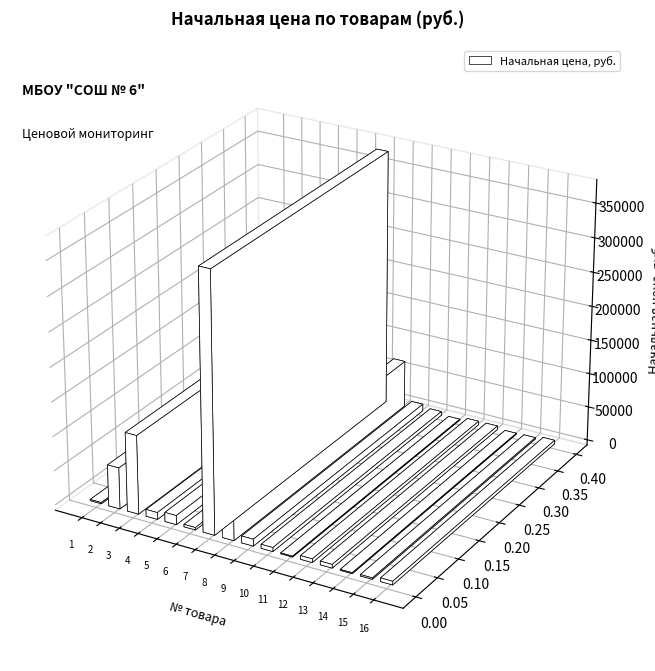

Reading left to right, what are all the values shown in this chart?

Чай=1713.5	Крупа гречневая=60300.0	Крупа рис=114829.0	Крупа манная=10000.8	Крупа пшеничная=13320.0	Крупа перловая=3513.8	Яйцо куриное=375840.0	Масло растительное=68897.4	Крупа геркулес=10022.3	Пшено=5812.8	Лавровый лист=1233.0	Укроп сушеный=5281.2	Петрушка сушеная=5281.2	Крупа фасоль=1375.0	Крупа горох=1998.2	Зефир=5248.0